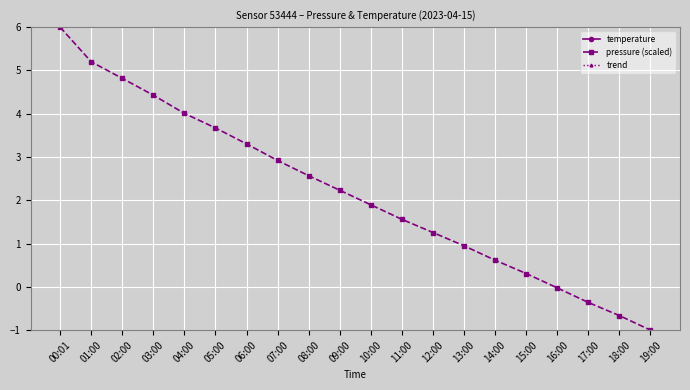

At which category does temperature reach its first local peak?

15:00